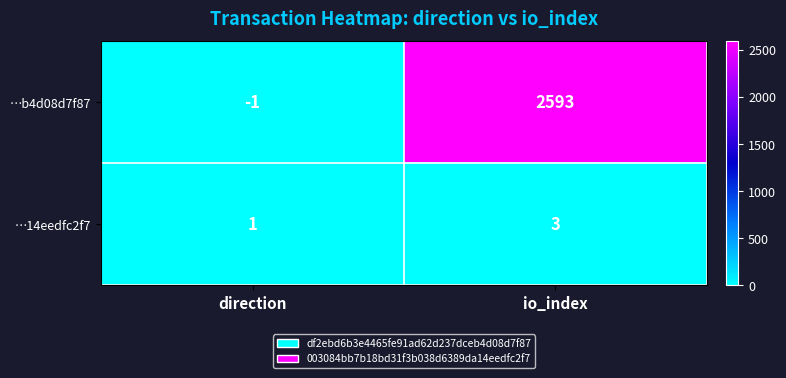

Which category has the highest value across all series?

io_index